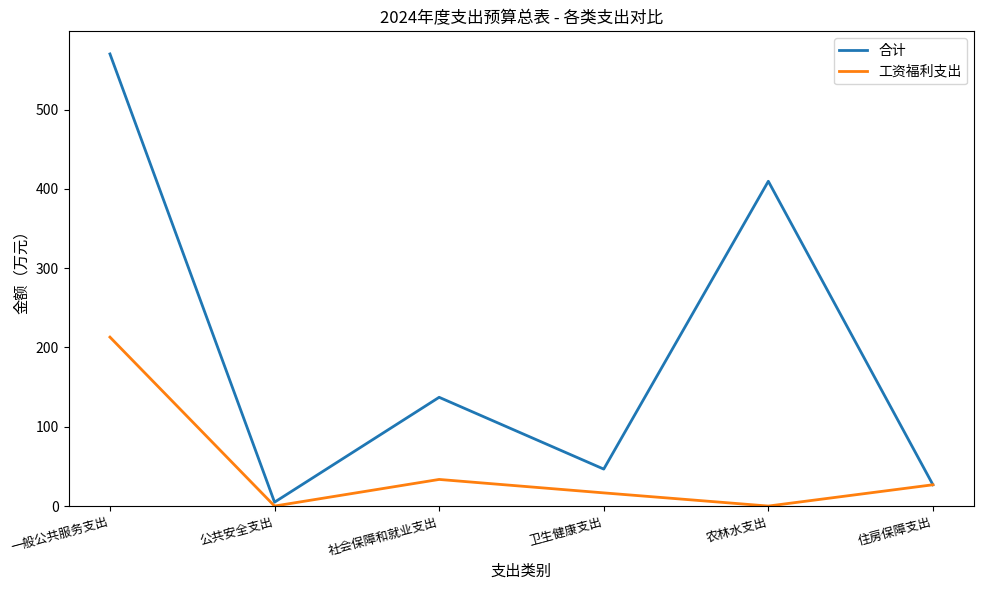

Count the number of data series in this chart.

2